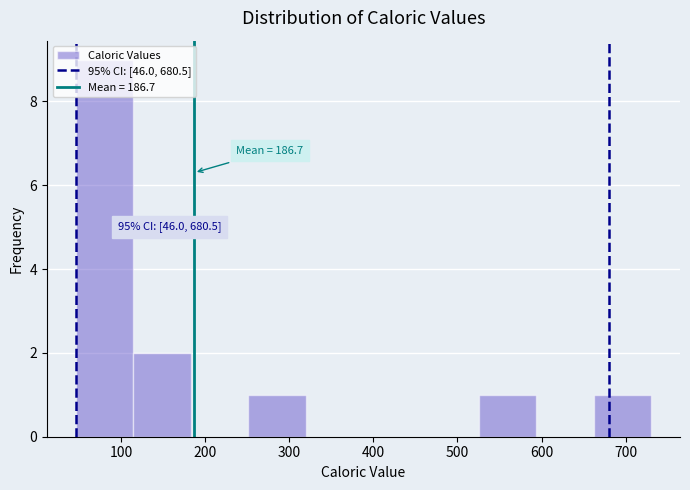

Which range on the x-axis has the tallest bar?

50 to 110